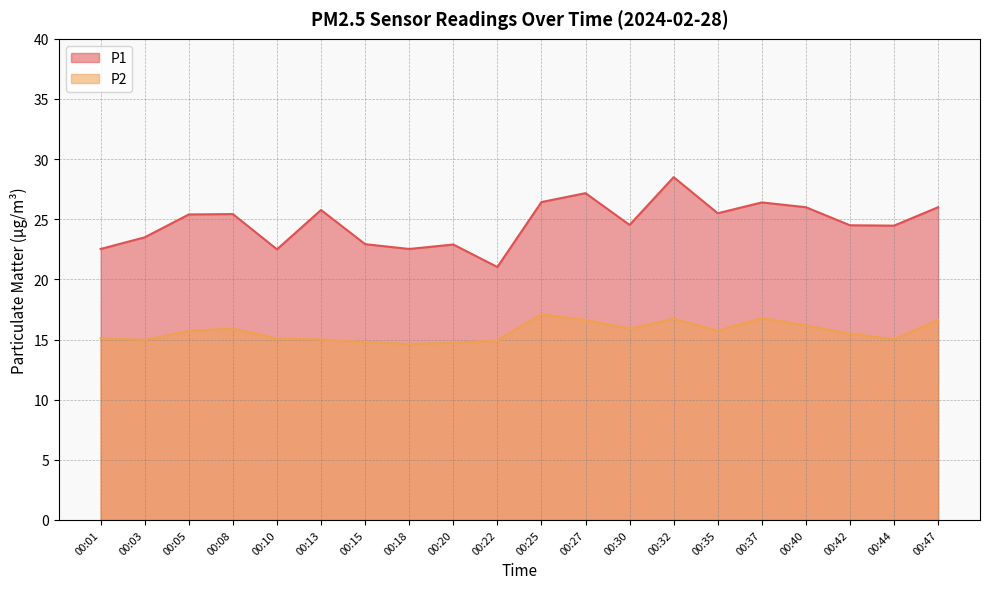

What is the difference between the maximum and minimum values in the P1 series?

7.5